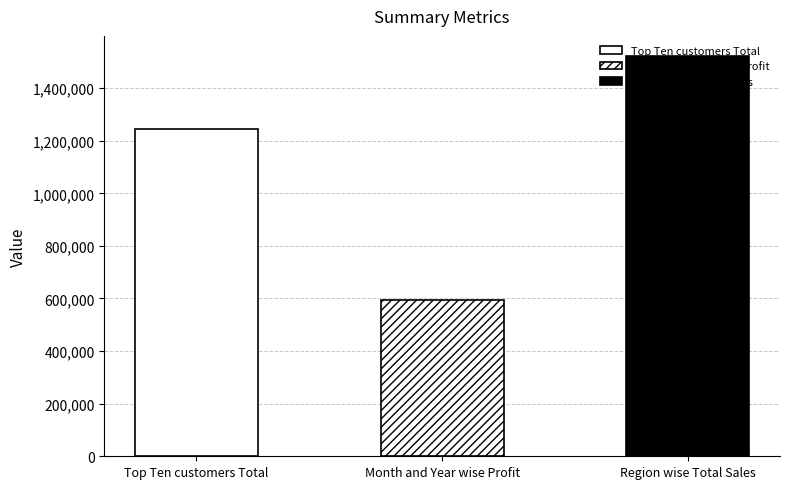

Between Month and Year wise Profit and Top Ten customers Total, which is larger?

Top Ten customers Total